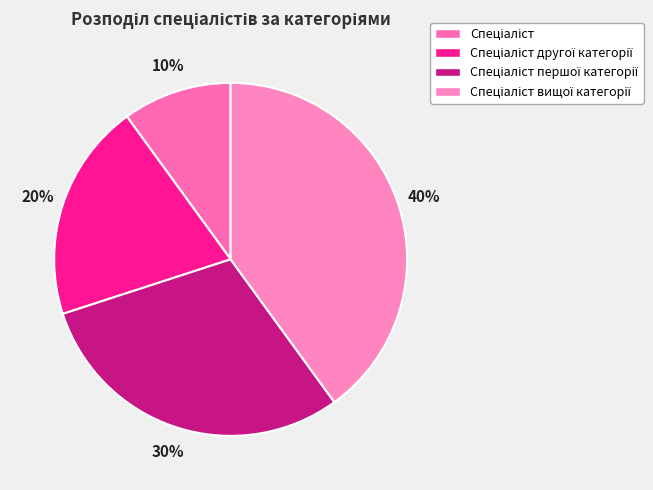

Is the sum of Спеціаліст and Спеціаліст першої категорії greater than half?

No